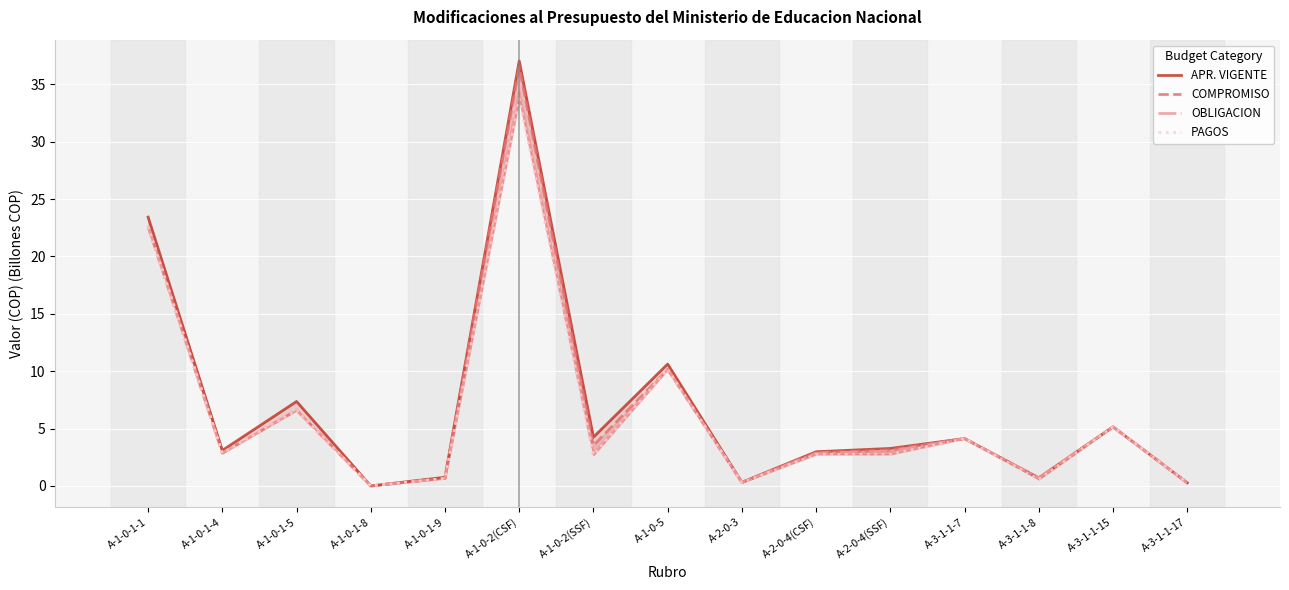

True or false: OBLIGACION and PAGOS cross at least once.

False